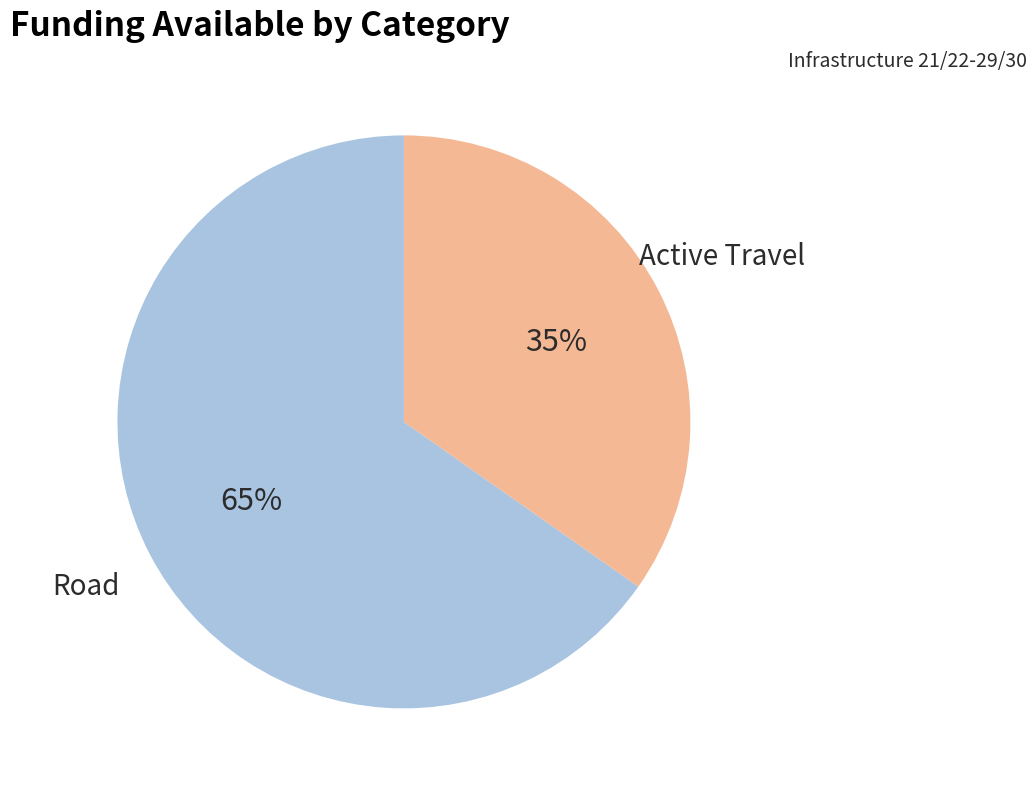

To the nearest percent, what is the average slice percentage?

50%